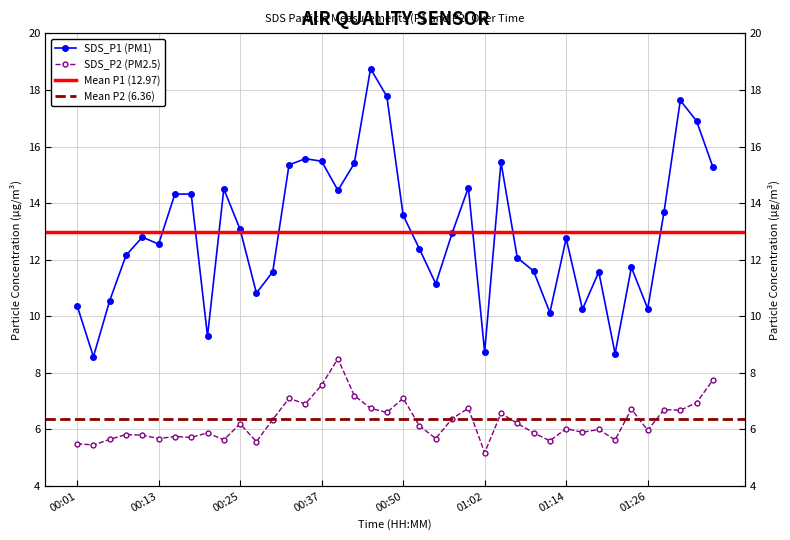

Rank the series by their average value, from highest to lowest.

SDS_P1, SDS_P2